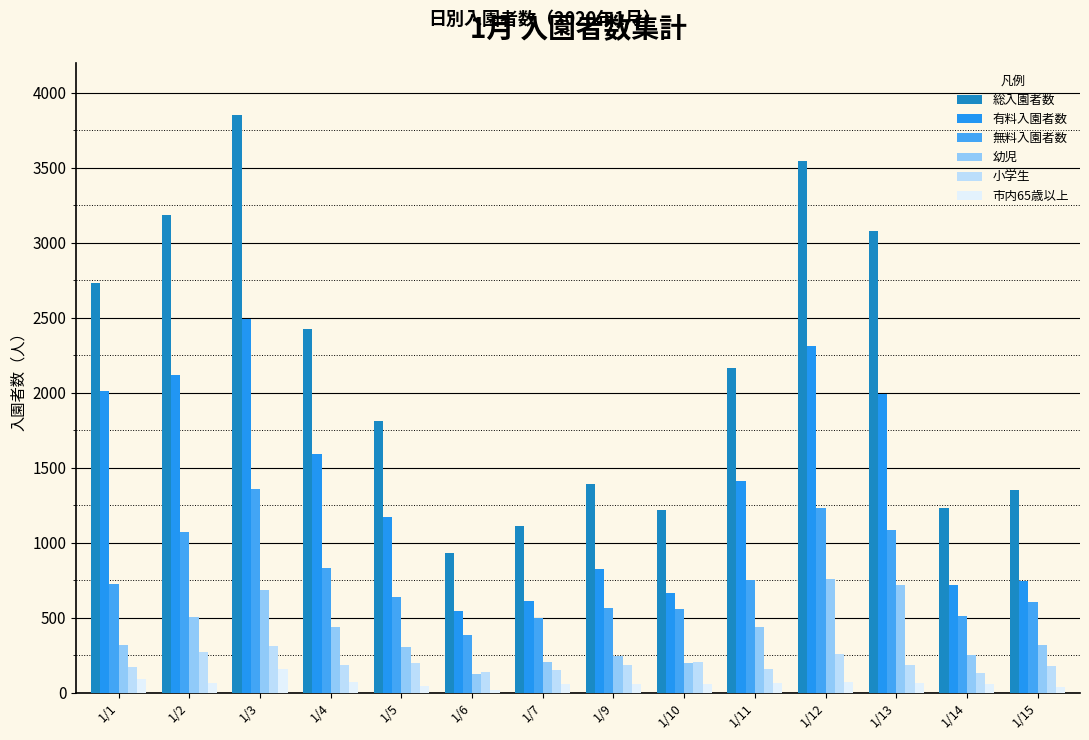

Rank the categories by 幼児 value from highest to lowest.

1/12, 1/13, 1/3, 1/2, 1/11, 1/4, 1/1, 1/15, 1/5, 1/14, 1/9, 1/7, 1/10, 1/6